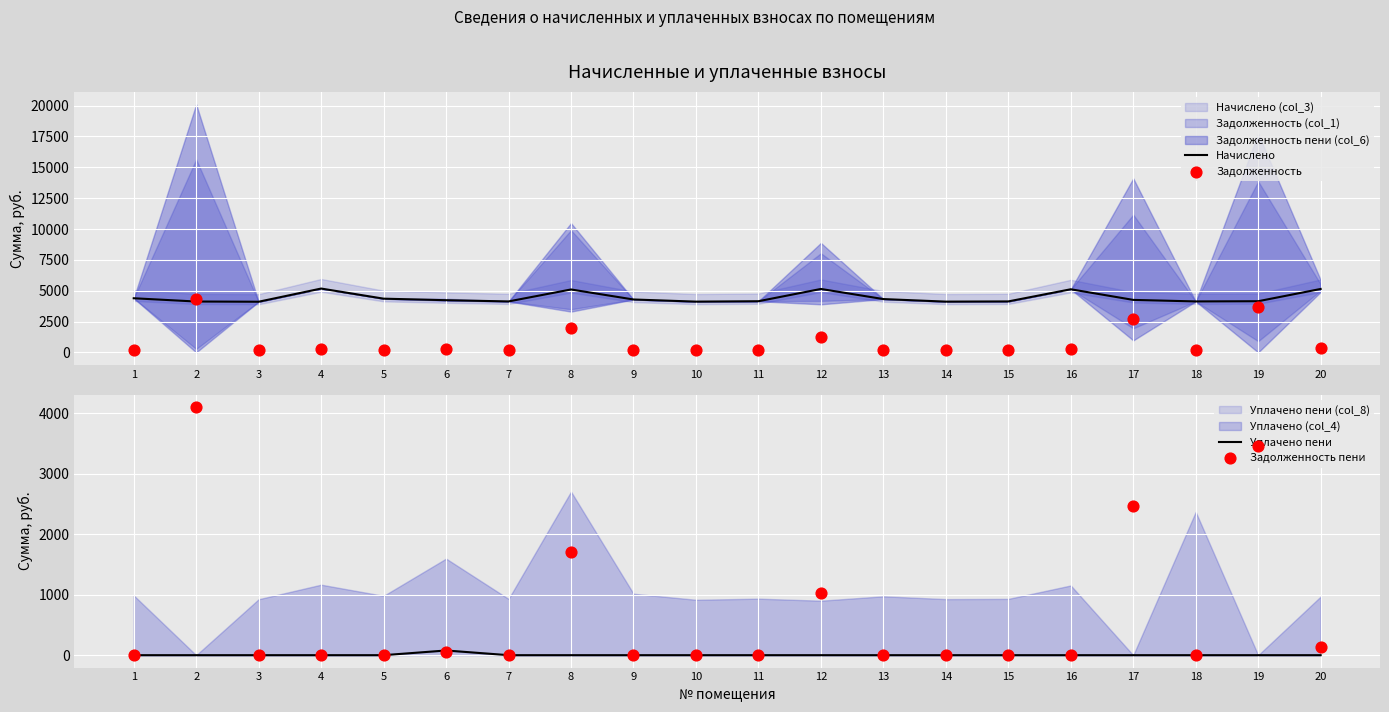

At how many categories does at least one series exceed 3311?

20